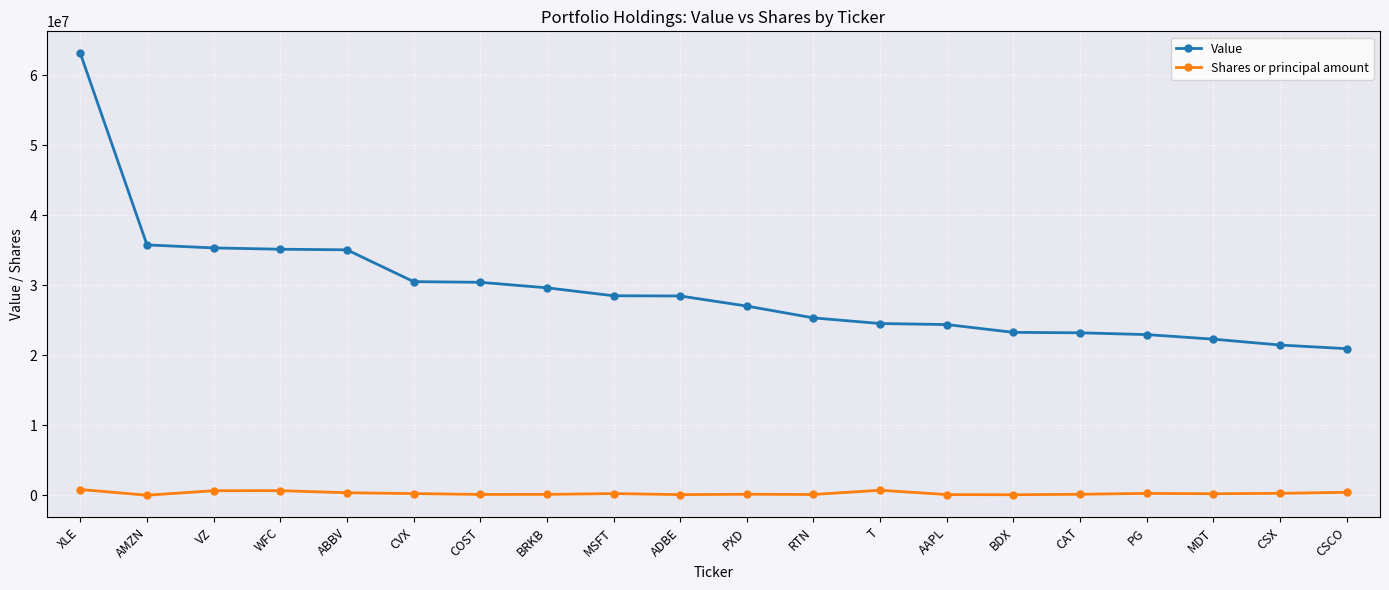

The value of Value at COST is 30424000. True or false?

True